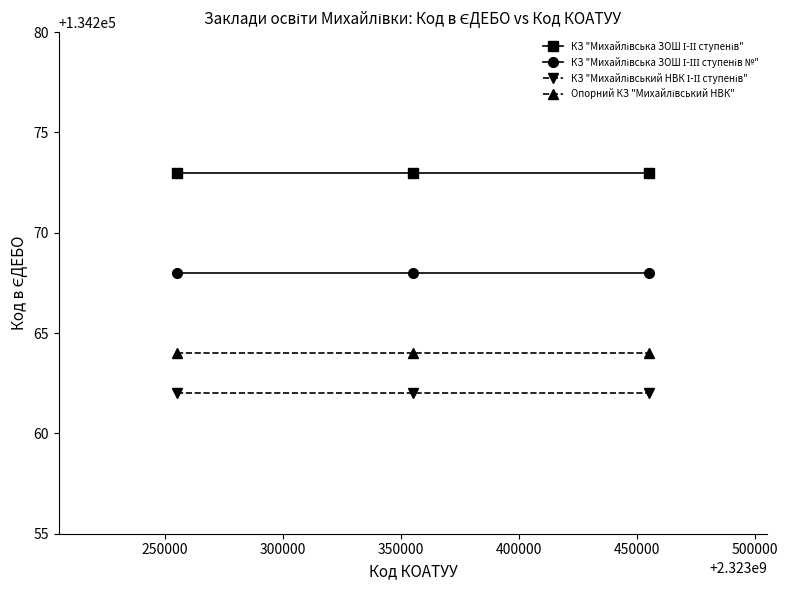

At how many categories does at least one series exceed 134272?

3